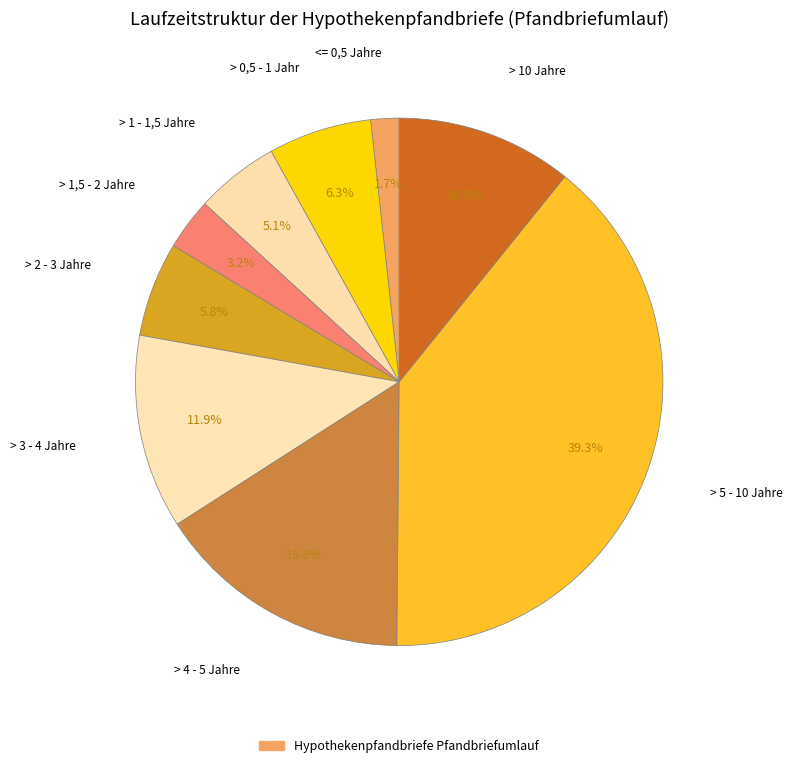

How many slices are in this pie chart?

9